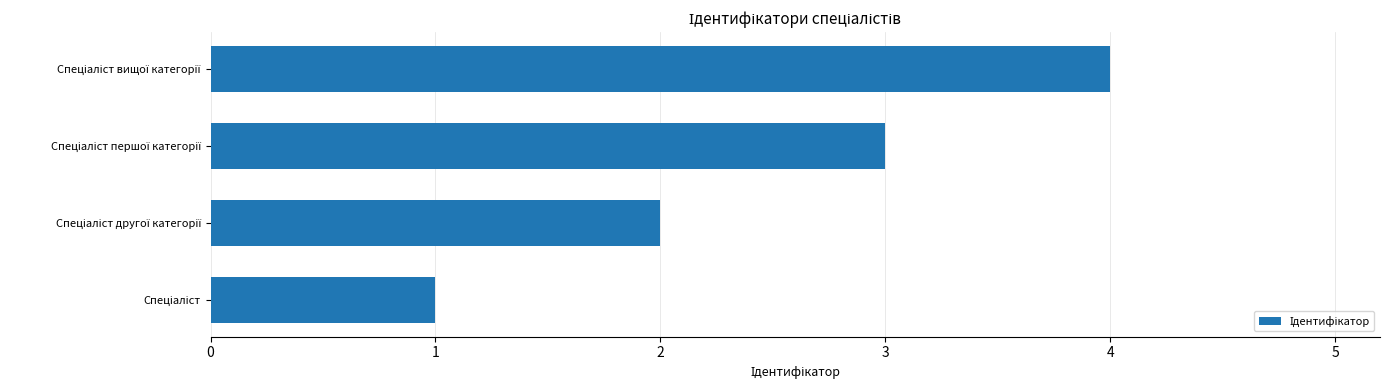

How many categories are shown in the chart?

4